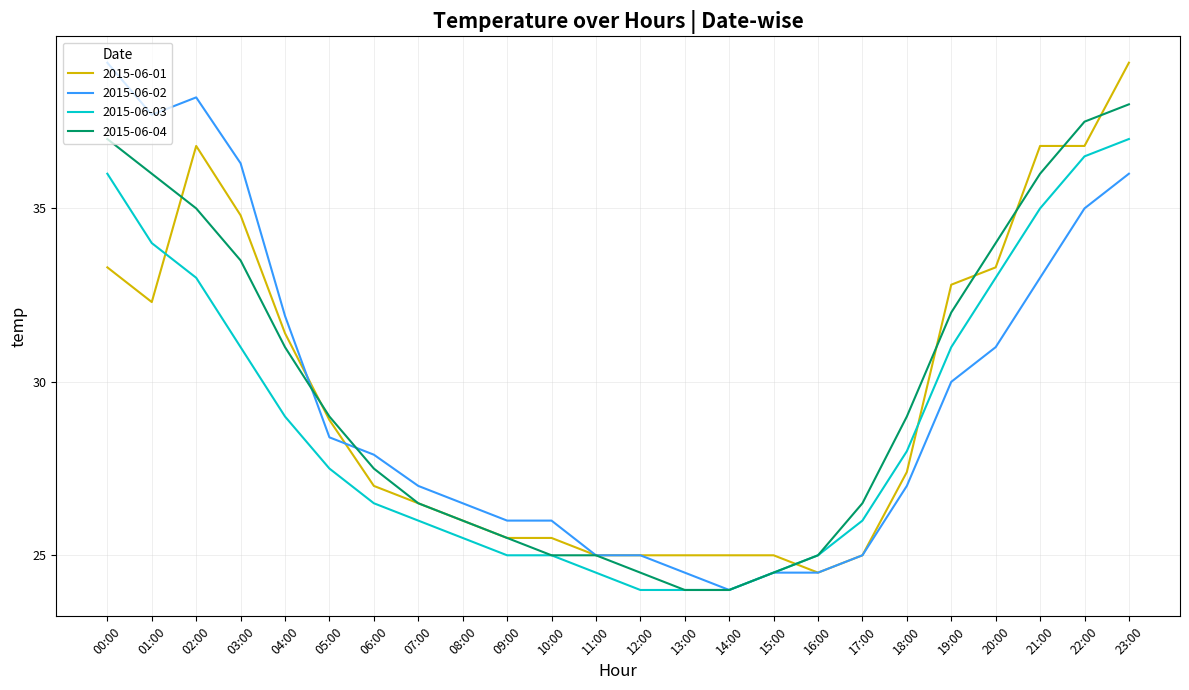

What is the total value across all series at 04:00?

123.3